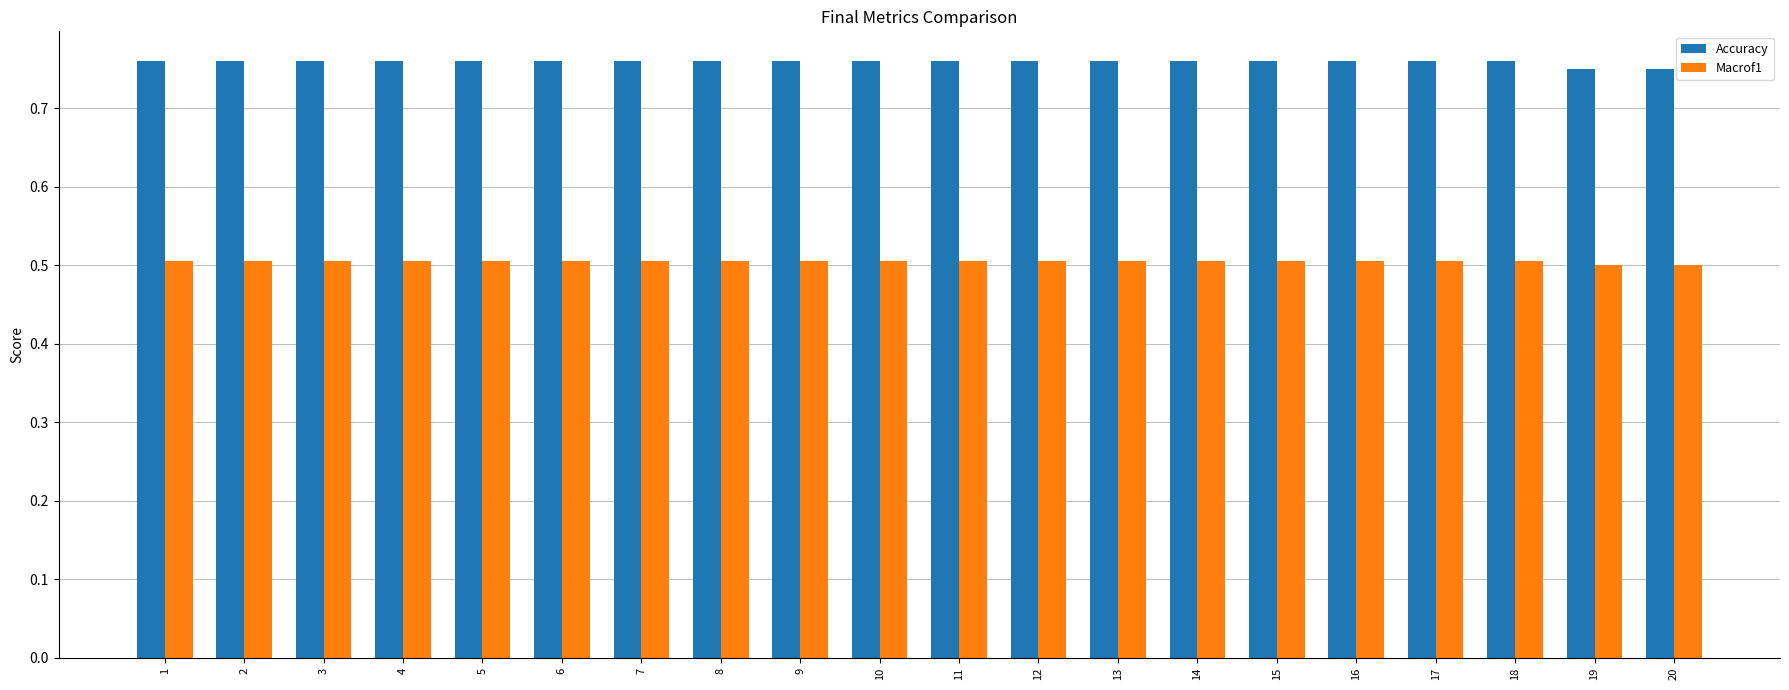

What is the lowest value of the Macrof1 series?

0.5